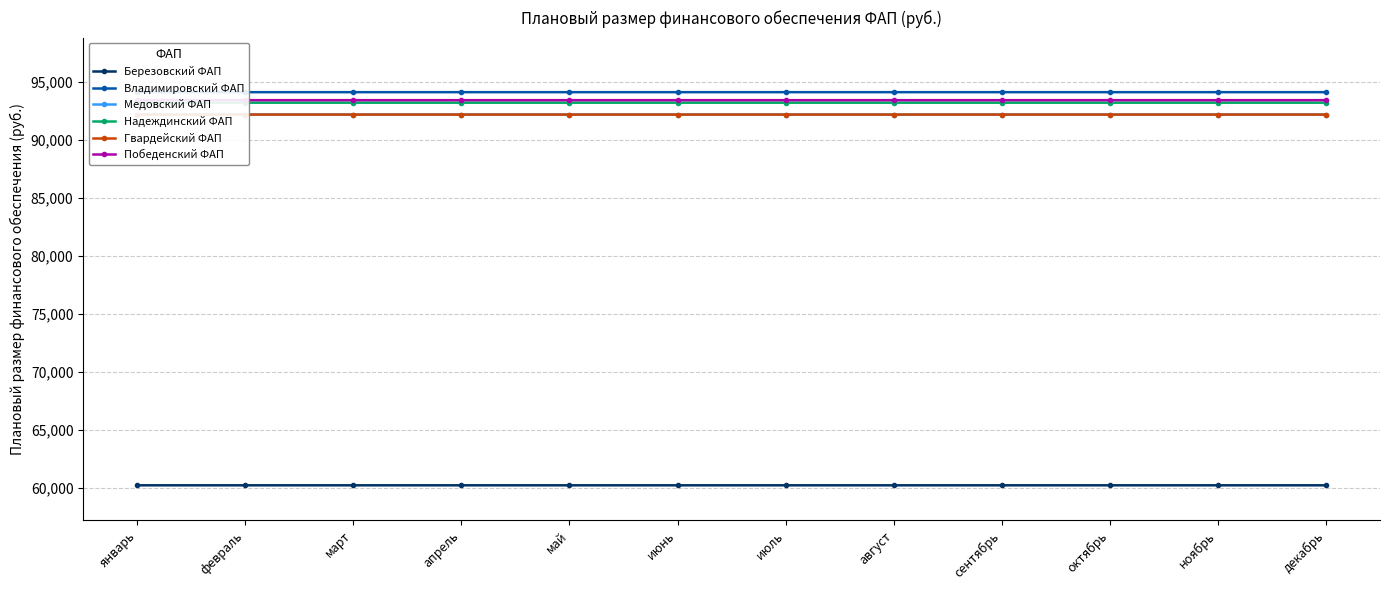

At март, list the series in order from largest to smallest.

Владимировский ФАП, Победенский ФАП, Надеждинский ФАП, Медовский ФАП, Гвардейский ФАП, Березовский ФАП